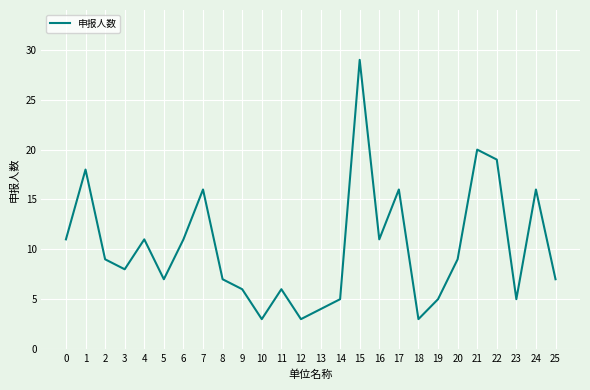

What is the ratio of the value at 17 to the value at 6?

1.5